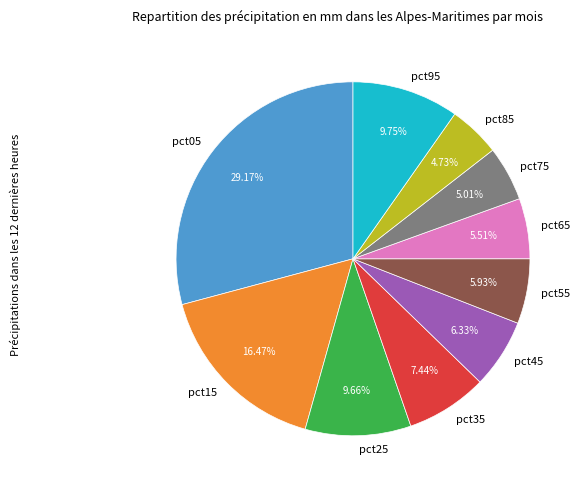

Between pct05 and pct65, which is larger?

pct05